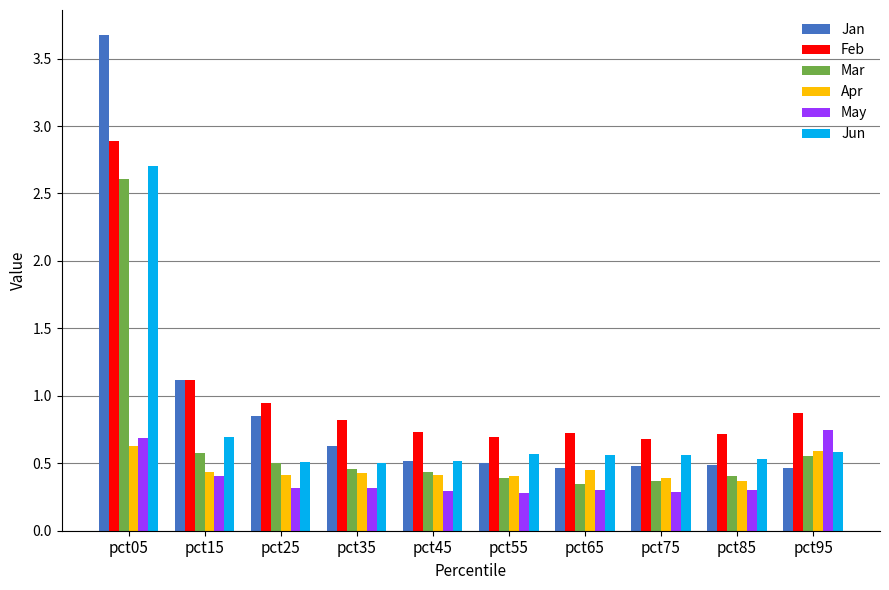

The value of May at pct25 is 0.2. True or false?

False